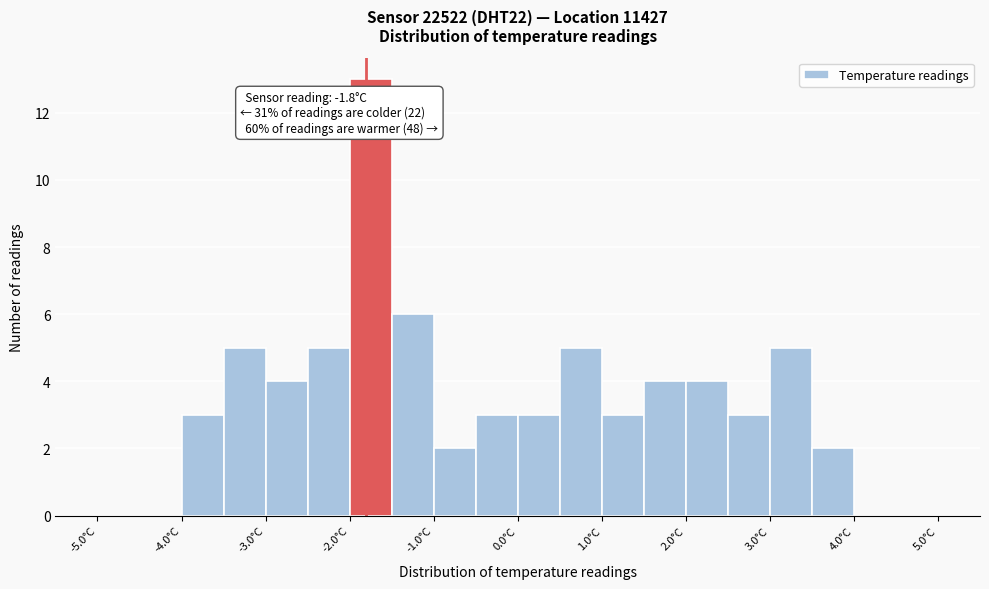

Which range on the x-axis has the tallest bar?

-2.0 to -1.5